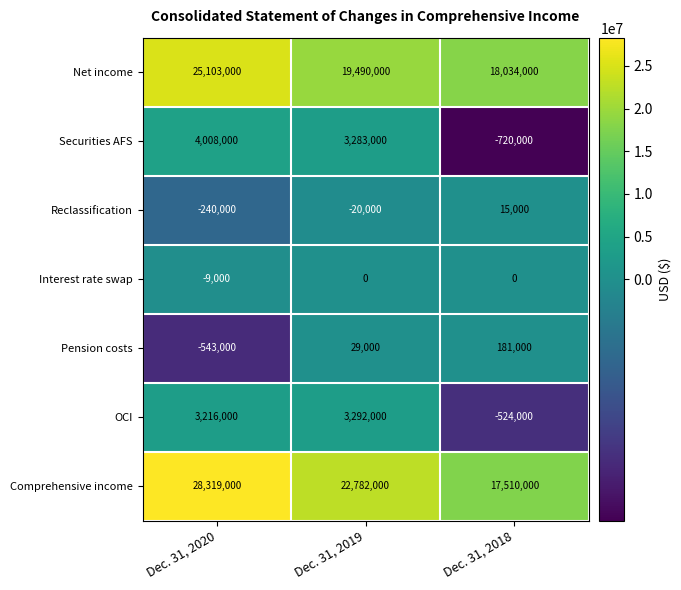

Reading right to left, list all the values displayed in this chart.

Net income: 18034000	19490000	25103000
Securities AFS: -720000	3283000	4008000
Reclassification: 15000	-20000	-240000
Interest rate swap: 0	0	-9000
Pension costs: 181000	29000	-543000
OCI: -524000	3292000	3216000
Comprehensive income: 17510000	22782000	28319000